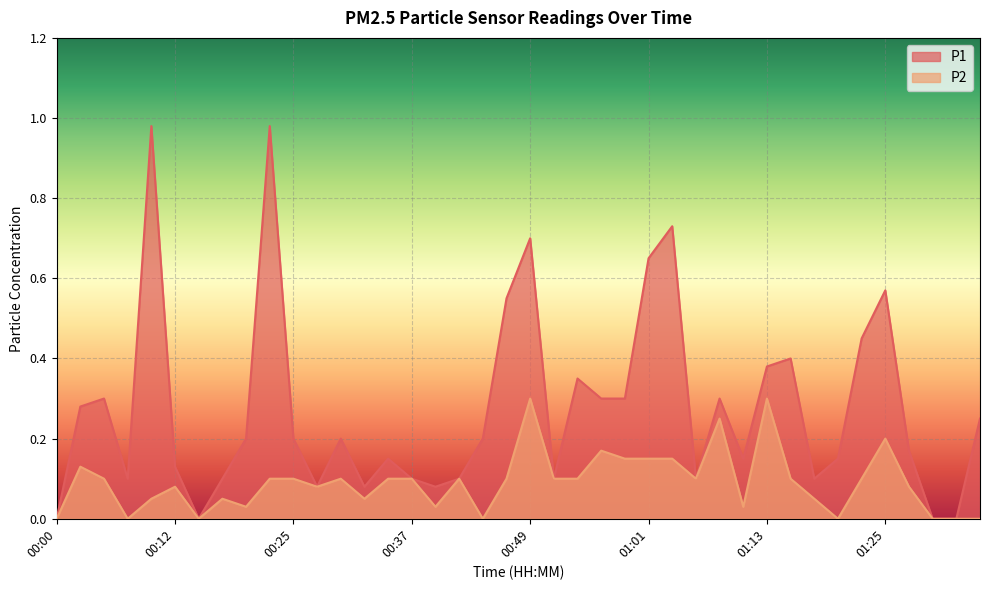

Does the chart display data point markers on the line(s)?

No